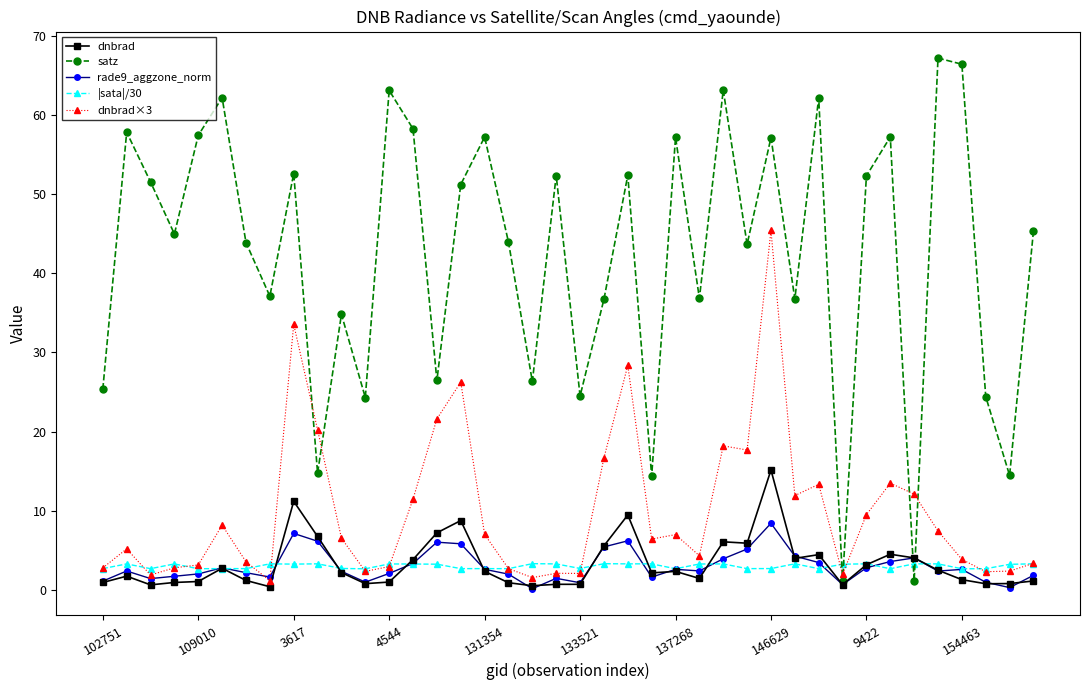

What is the value of the |sata|/30 point at the 12th from the left?

2.7